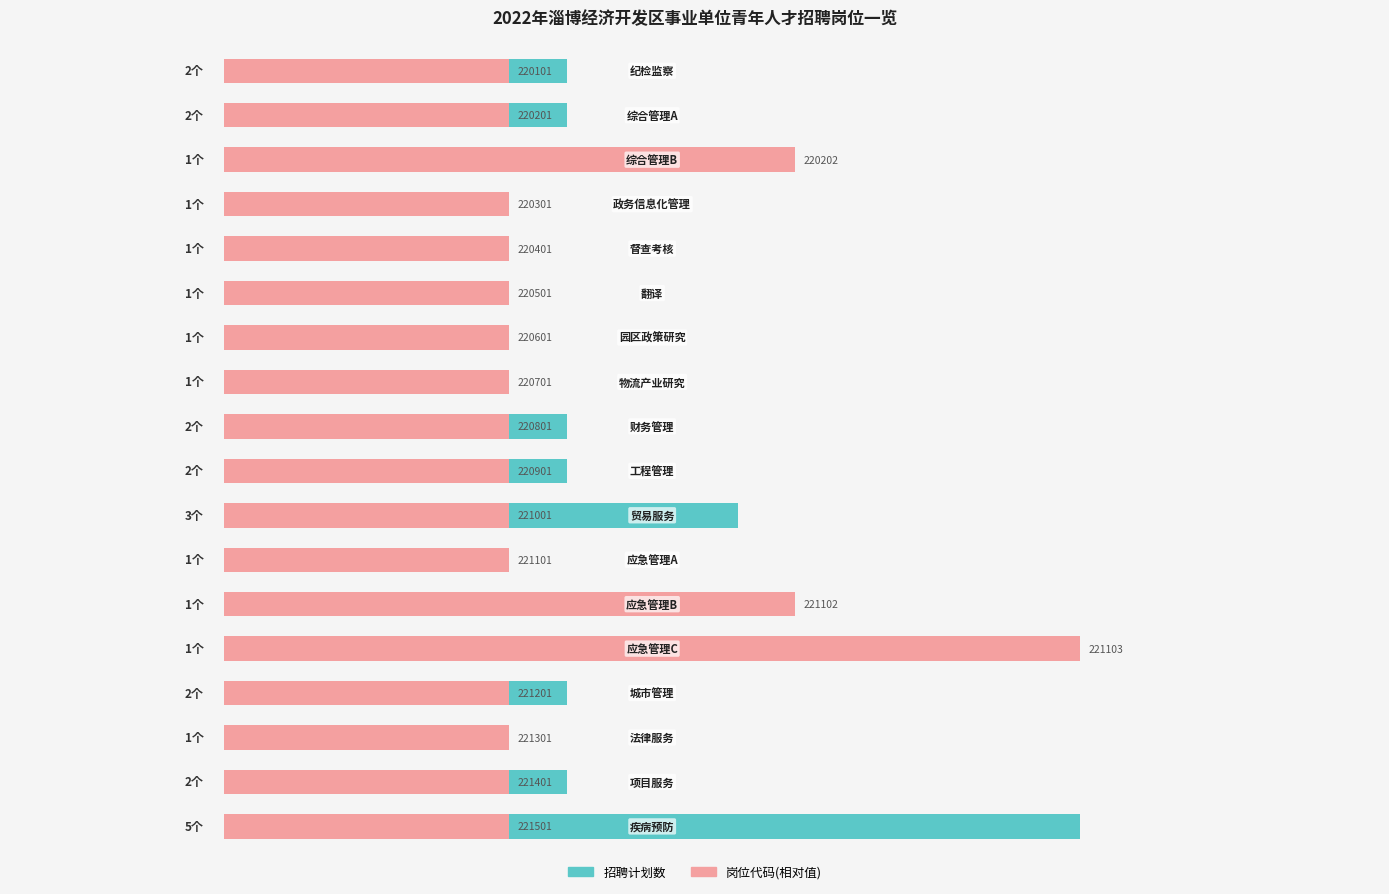

What is the value of the 岗位代码(相对值) bar at the 15th from the left?

1.7